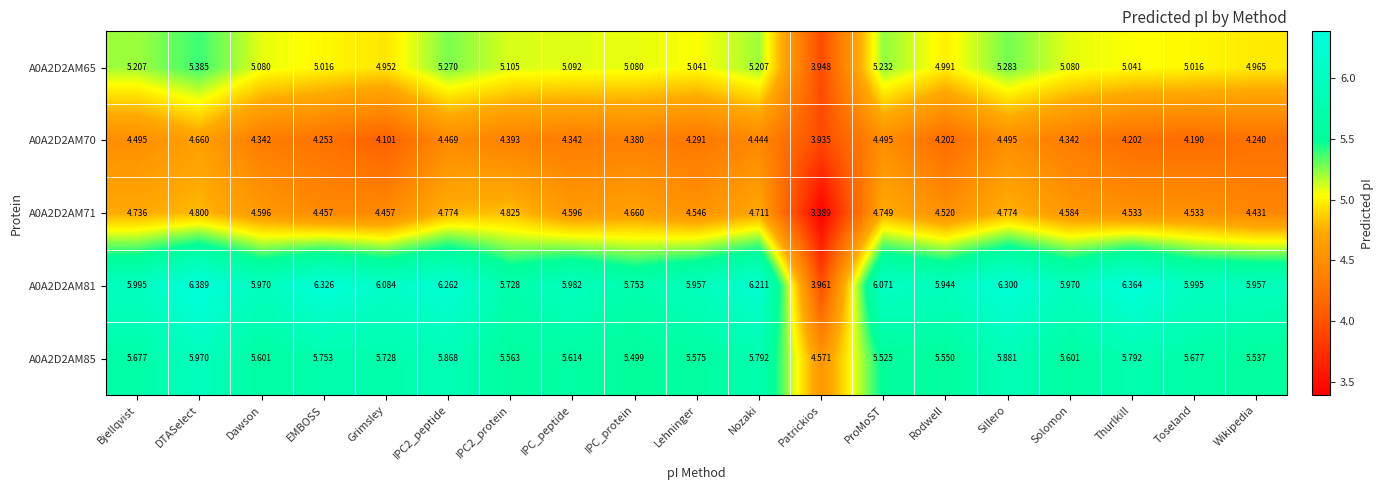

Where is A0A2D2AM85 nearest to the value 5?

Patrickios